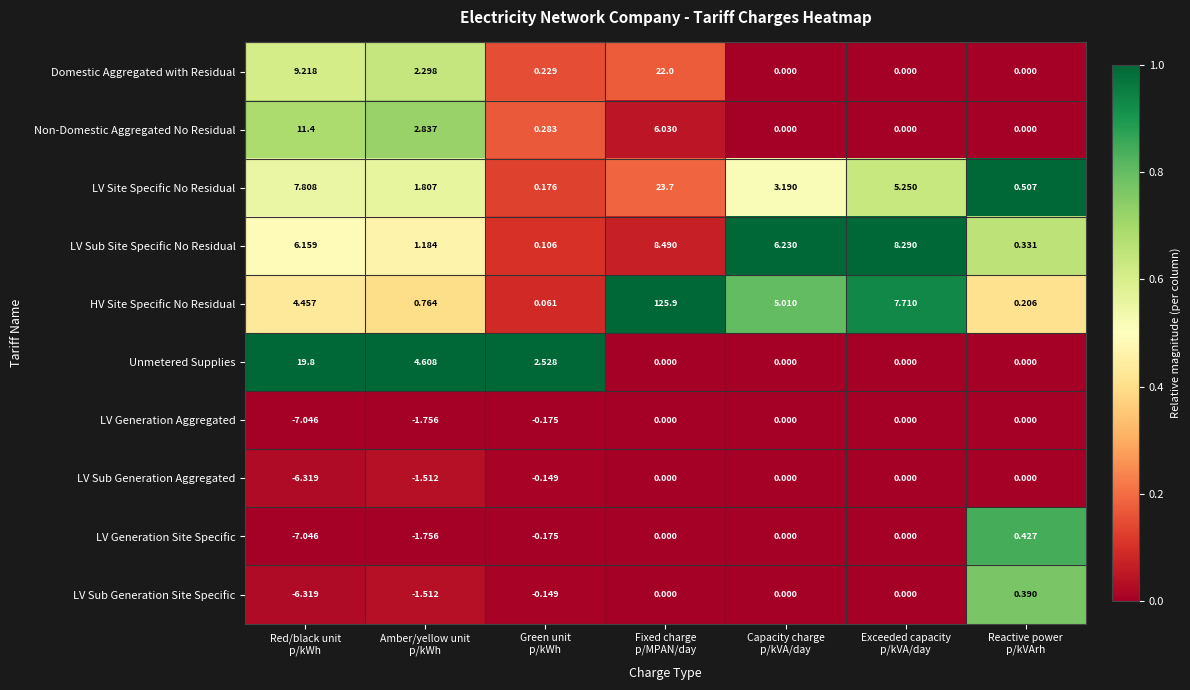

What is the spread (max minus min) of values at Red/black unit
p/kWh?

26.8